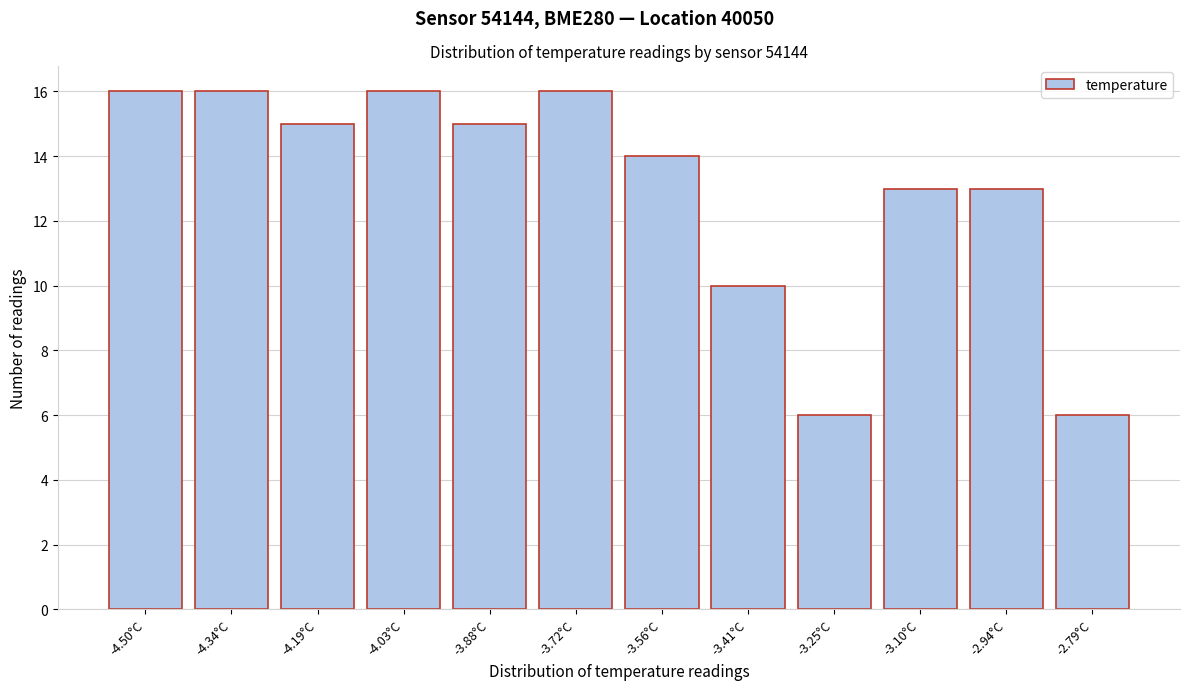

Reading left to right, list all the values displayed in this chart.

16	16	15	16	15	16	14	10	6	13	13	6